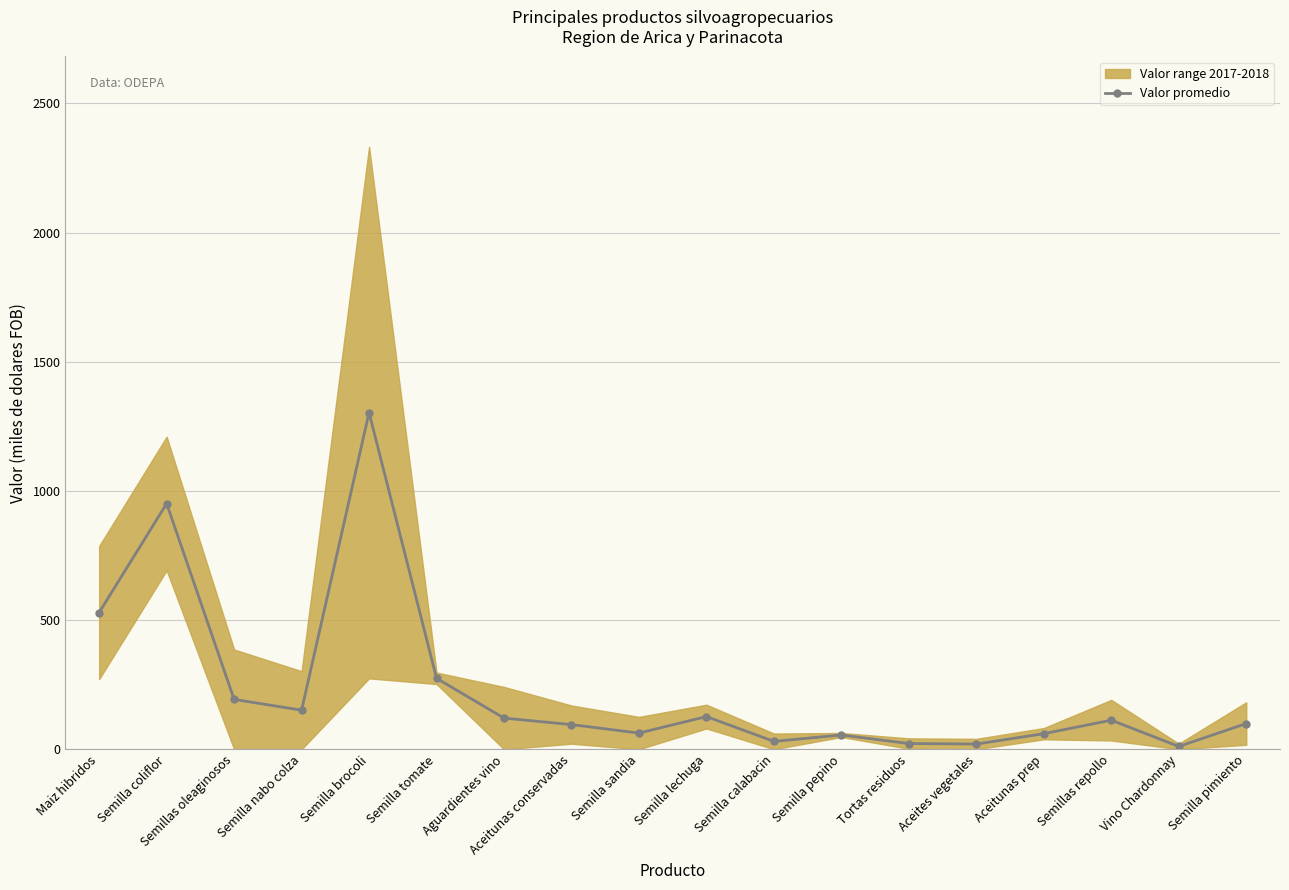

What is the change in value from Semilla nabo colza to Semilla pimiento?

-51.5